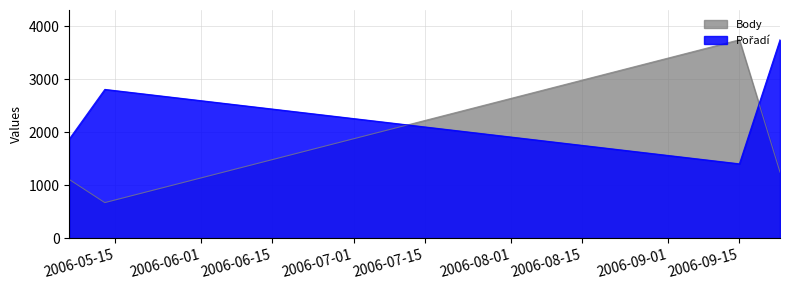

The Body series shows 3743.0 at 2006-09-15. True or false?

True